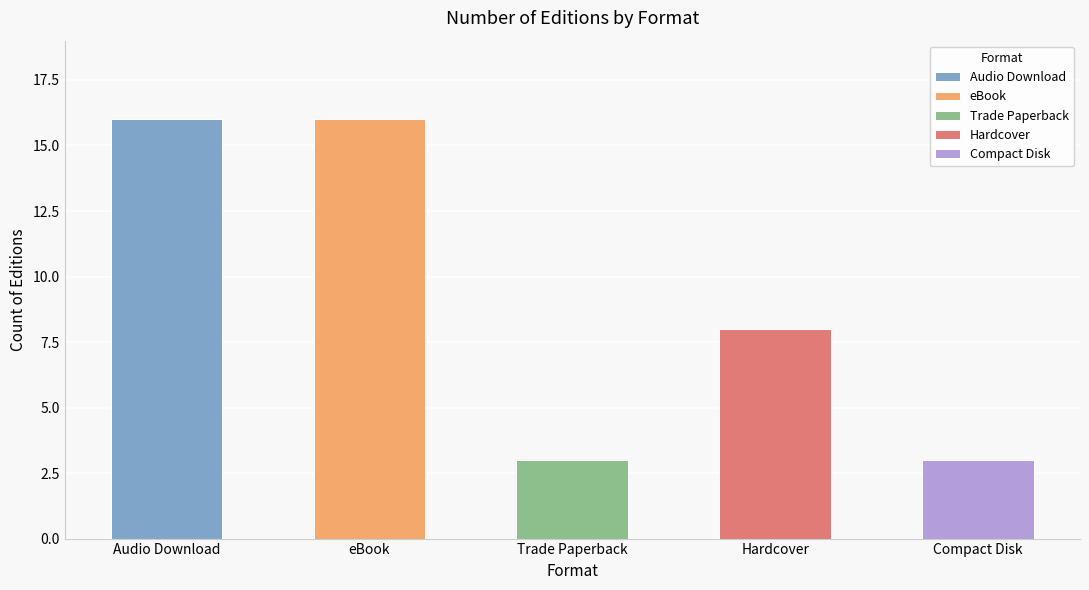

What is the ratio of the value at eBook to the value at Hardcover?

2.0